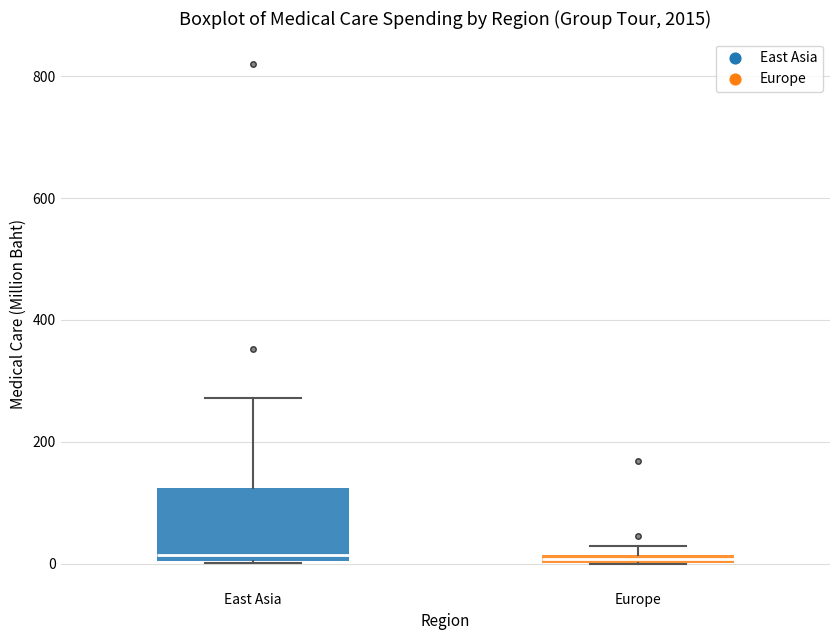

Which box is the tallest, from its lower edge to its upper edge?

East Asia